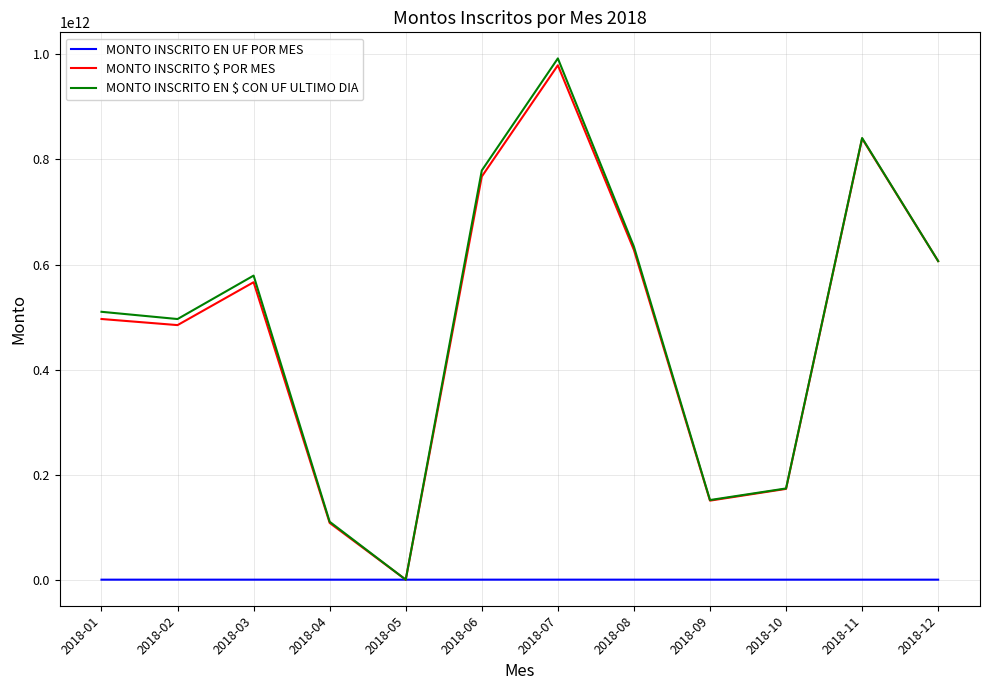

Which series changed the most between 2018-02 and 2018-07?

MONTO INSCRITO EN $ CON UF ULTIMO DIA